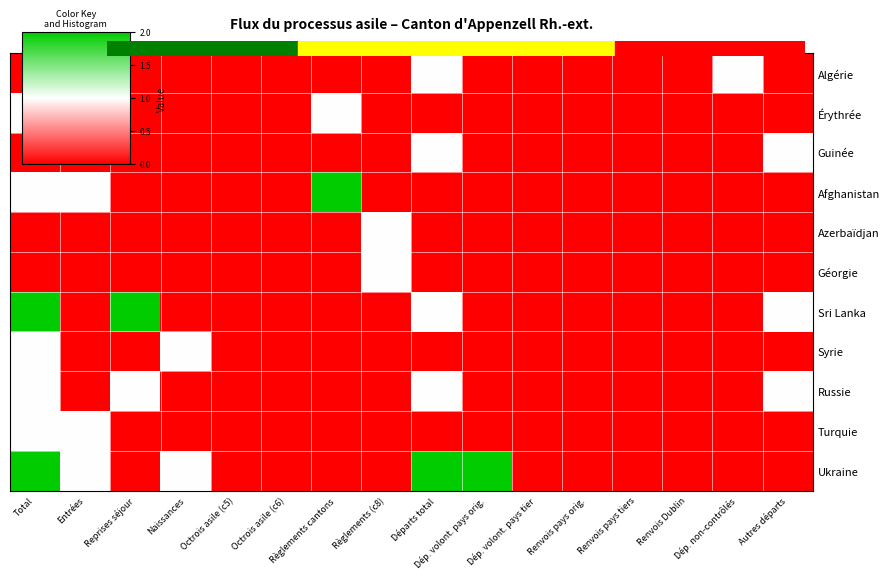

Rank the series at Entrées from lowest to highest value.

Algérie, Guinée, Azerbaïdjan, Géorgie, Sri Lanka, Syrie, Russie, Érythrée, Afghanistan, Turquie, Ukraine